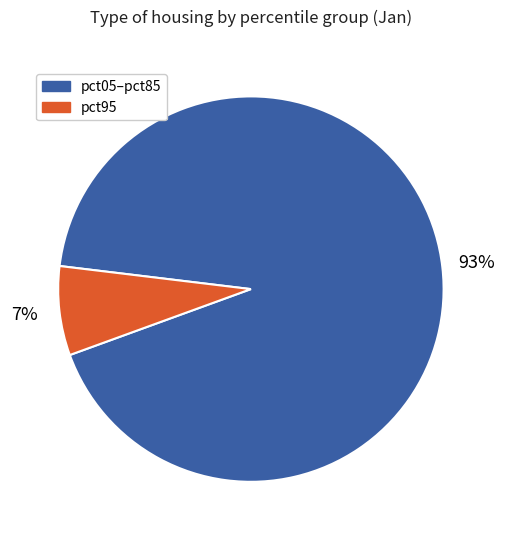

Count the number of slices in the pie.

2